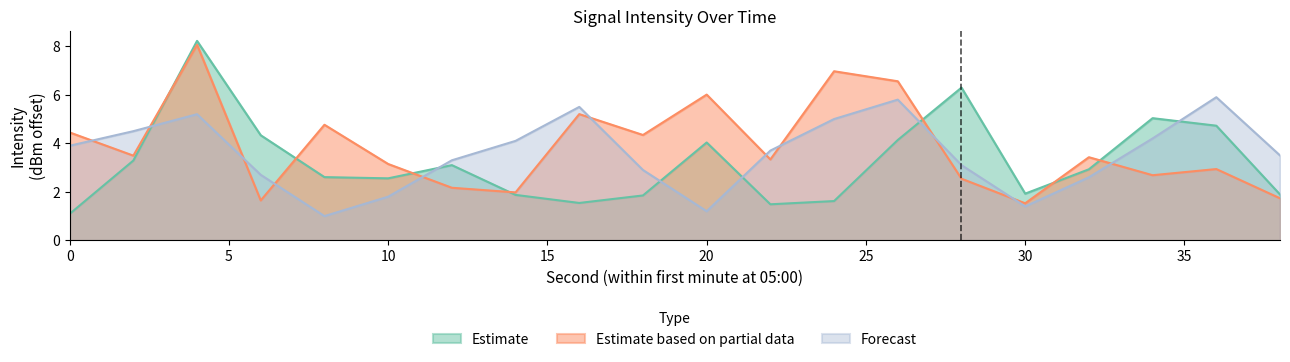

Reading right to left, transcribe all the data shown in this chart.

Estimate: 38=1.9	36=4.7	34=5.0	32=2.9	30=1.9	28=6.3	26=4.1	24=1.6	22=1.5	20=4.0	18=1.9	16=1.5	14=1.9	12=3.1	10=2.6	8=2.6	6=4.3	4=8.2	2=3.3	0=1.1
Estimate based on partial data: 38=1.7	36=2.9	34=2.7	32=3.4	30=1.5	28=2.5	26=6.6	24=7.0	22=3.3	20=6.0	18=4.3	16=5.2	14=2.0	12=2.2	10=3.1	8=4.8	6=1.6	4=8.1	2=3.5	0=4.4
Forecast: 38=3.5	36=5.9	34=4.2	32=2.6	30=1.4	28=3.1	26=5.8	24=5.0	22=3.7	20=1.2	18=2.9	16=5.5	14=4.1	12=3.3	10=1.8	8=1.0	6=2.7	4=5.2	2=4.5	0=3.9